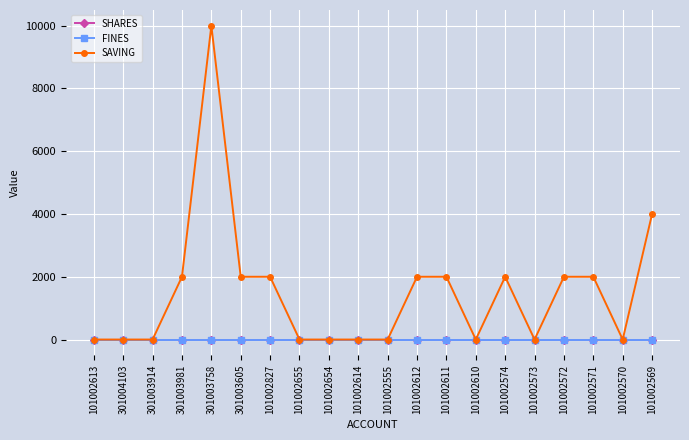

What is the difference between the maximum and minimum values in the SAVING series?

10000